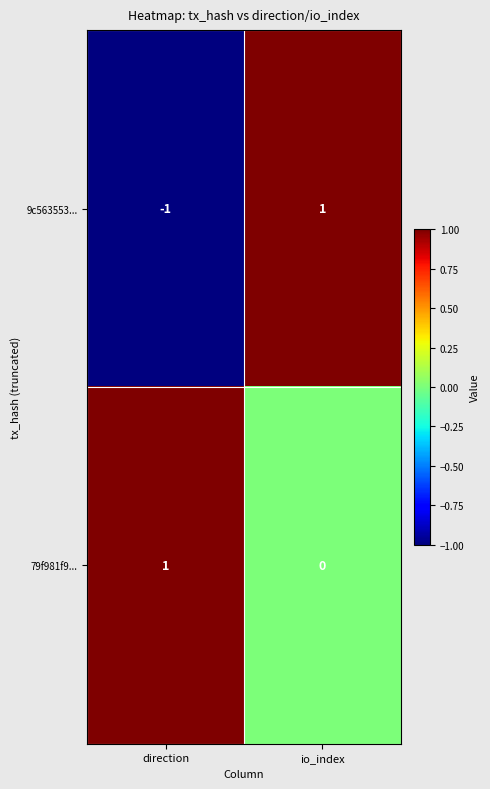

Which label corresponds to the smallest value in the chart?

direction